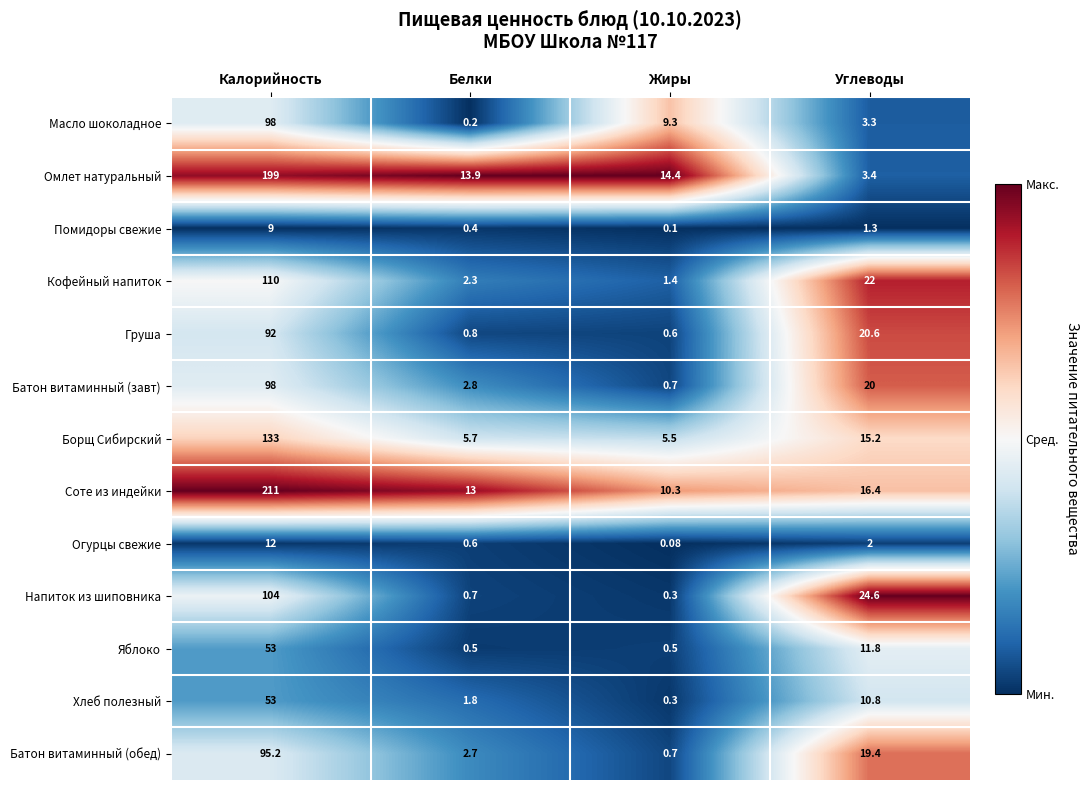

Rank the categories by Огурцы свежие value from lowest to highest.

Жиры, Белки, Углеводы, Калорийность